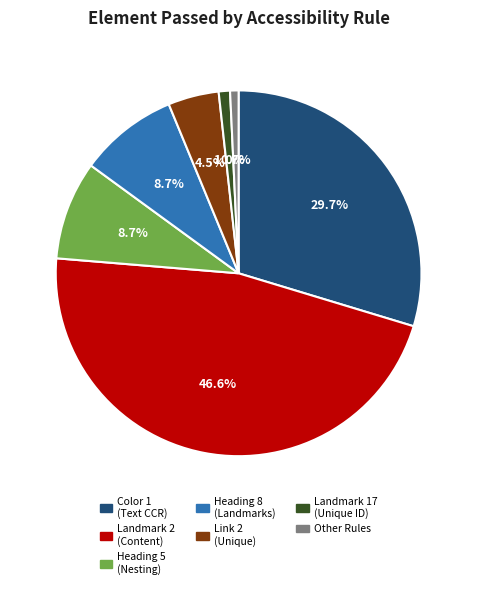

Is there any slice that represents more than half of the pie?

No